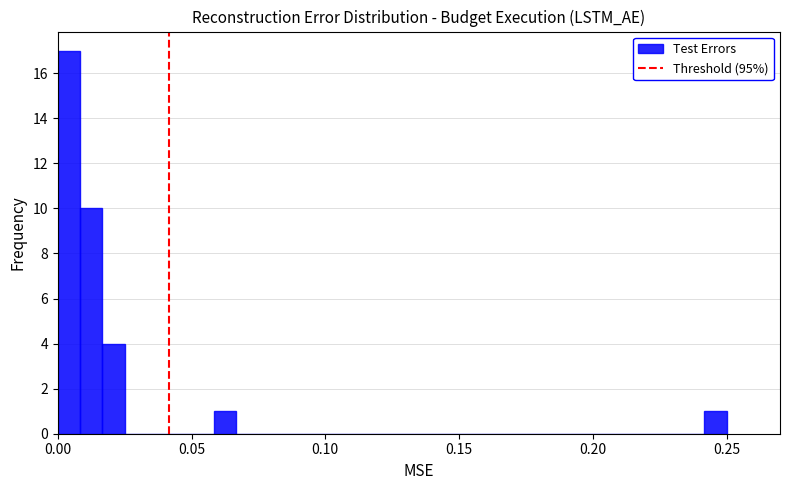

Around what value on the x-axis is the tallest bar? Give the approximate position of its centre, as read against the axis.

0.005